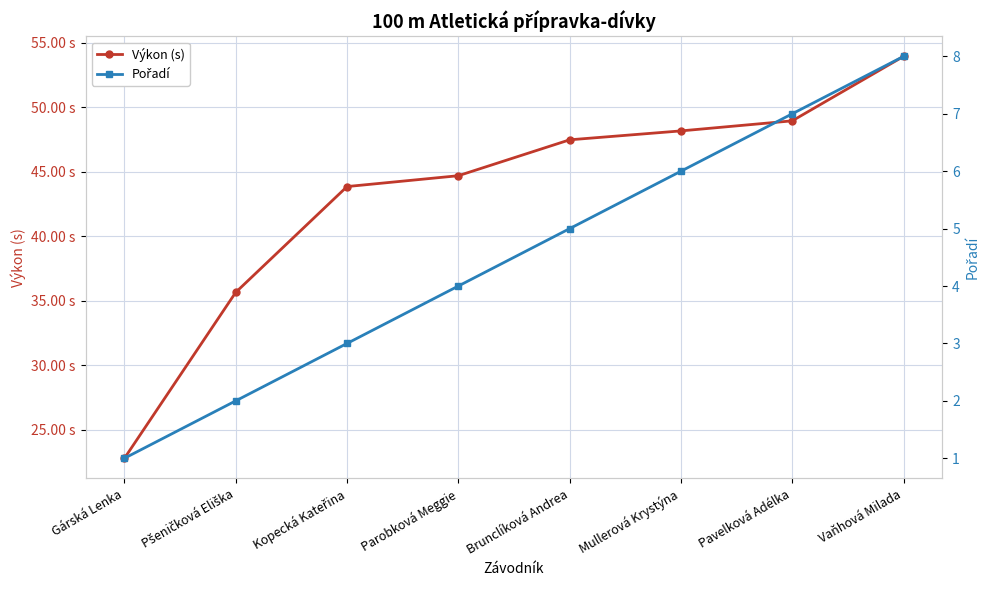

Rank the series by their maximum value, from lowest to highest.

Pořadí, Výkon (s)